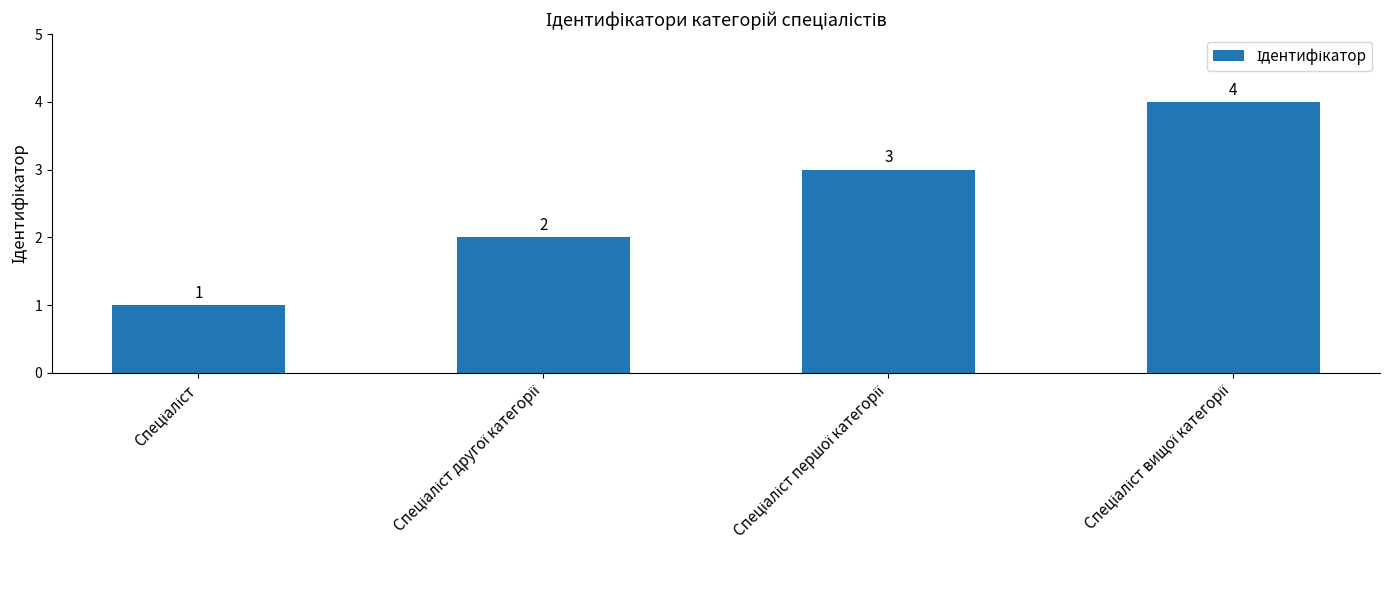

What is the sum of all values?

10